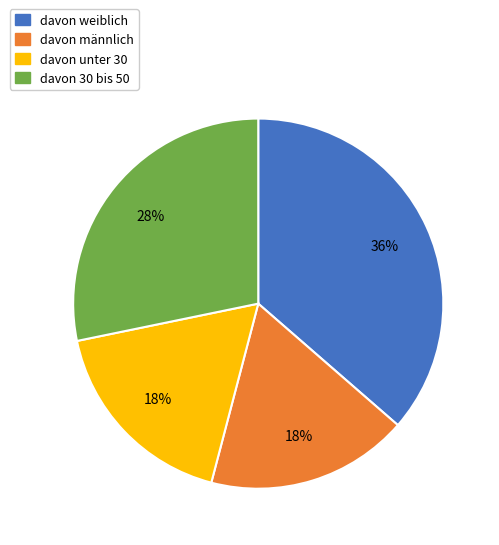

Is the sum of davon männlich and davon 30 bis 50 greater than half?

No